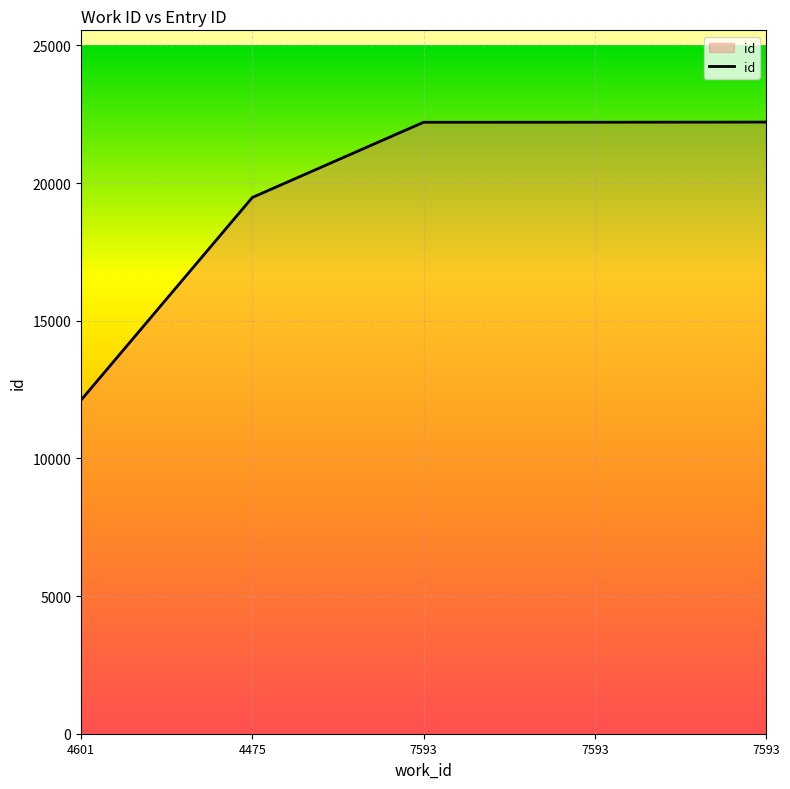

What is the maximum value shown in the chart?

22217